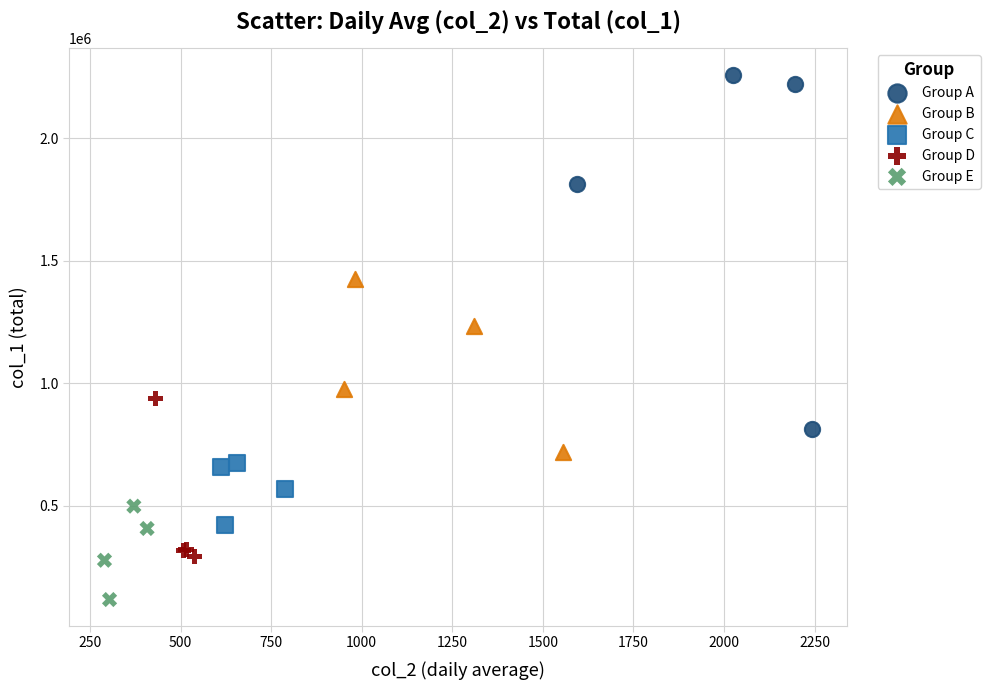

Which series contains the lowest Y value?

Group E